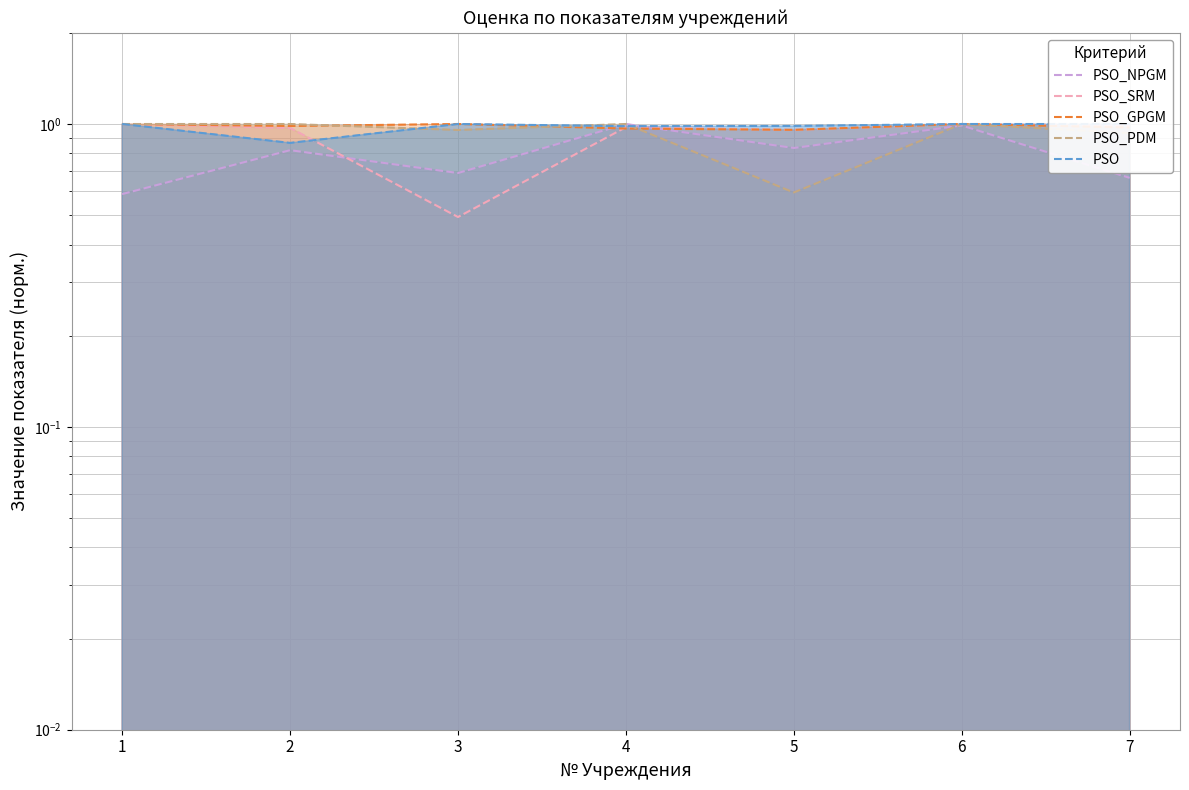

True or false: PSO_PDM has a value of 1.0 at 2.

True